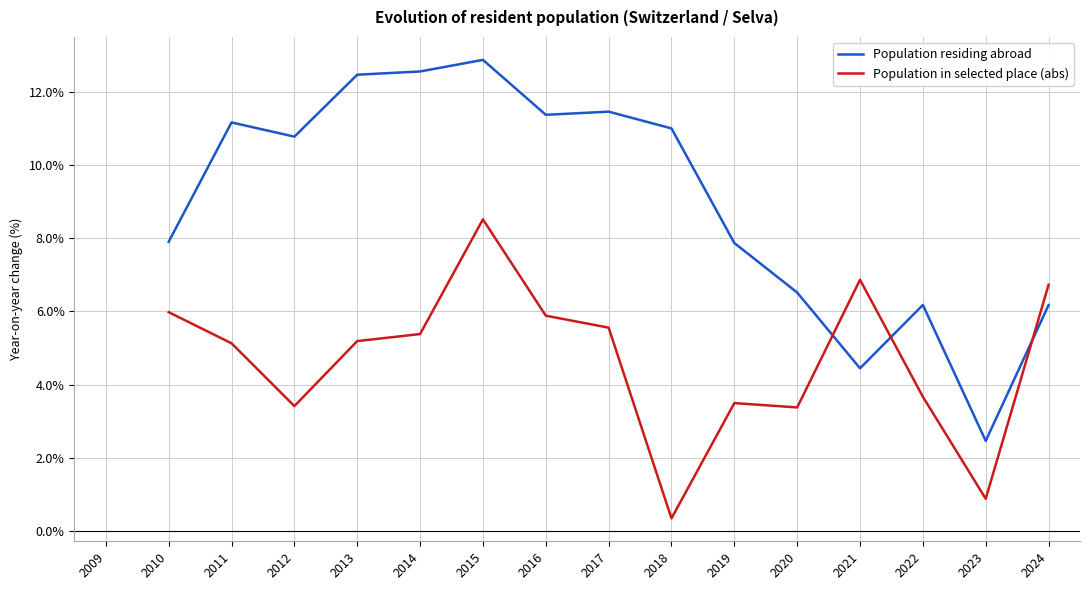

At which label is Population residing abroad closest to 7?

2020